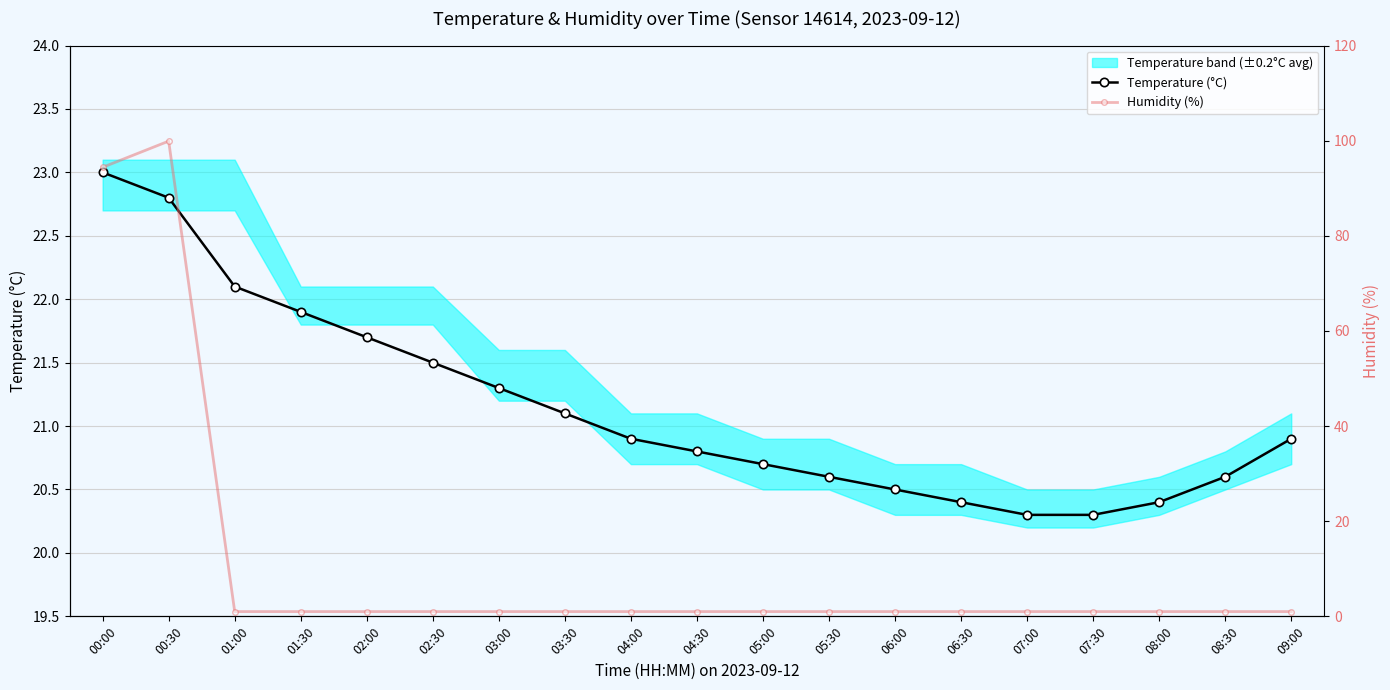

List the series in order of their overall mean, lowest first.

Humidity (%), Temperature (°C)